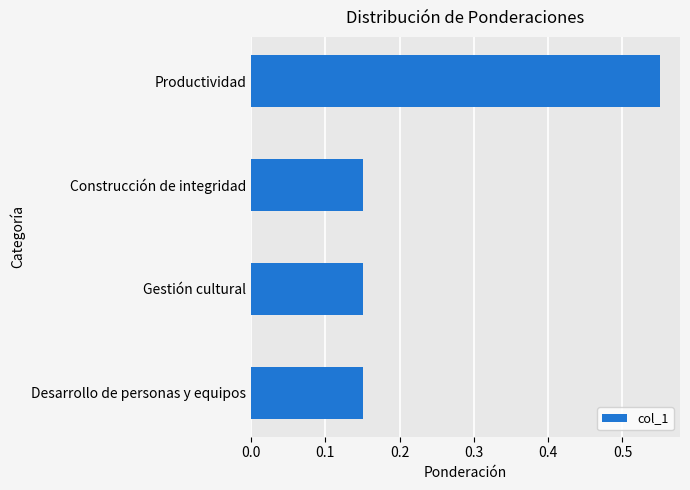

How many values are between 0 and 1?

4